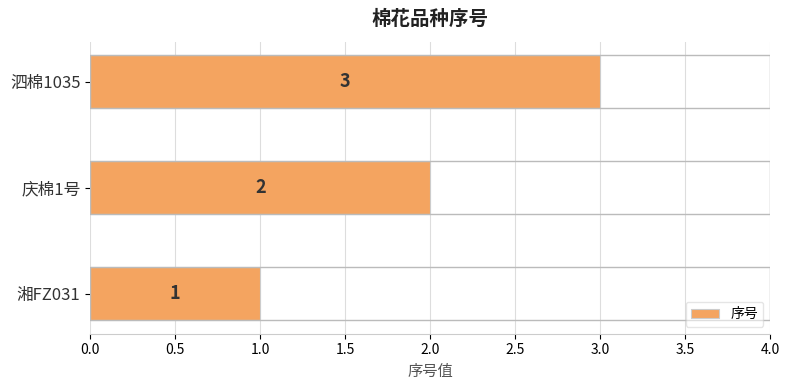

What is the difference between the maximum and minimum values?

2